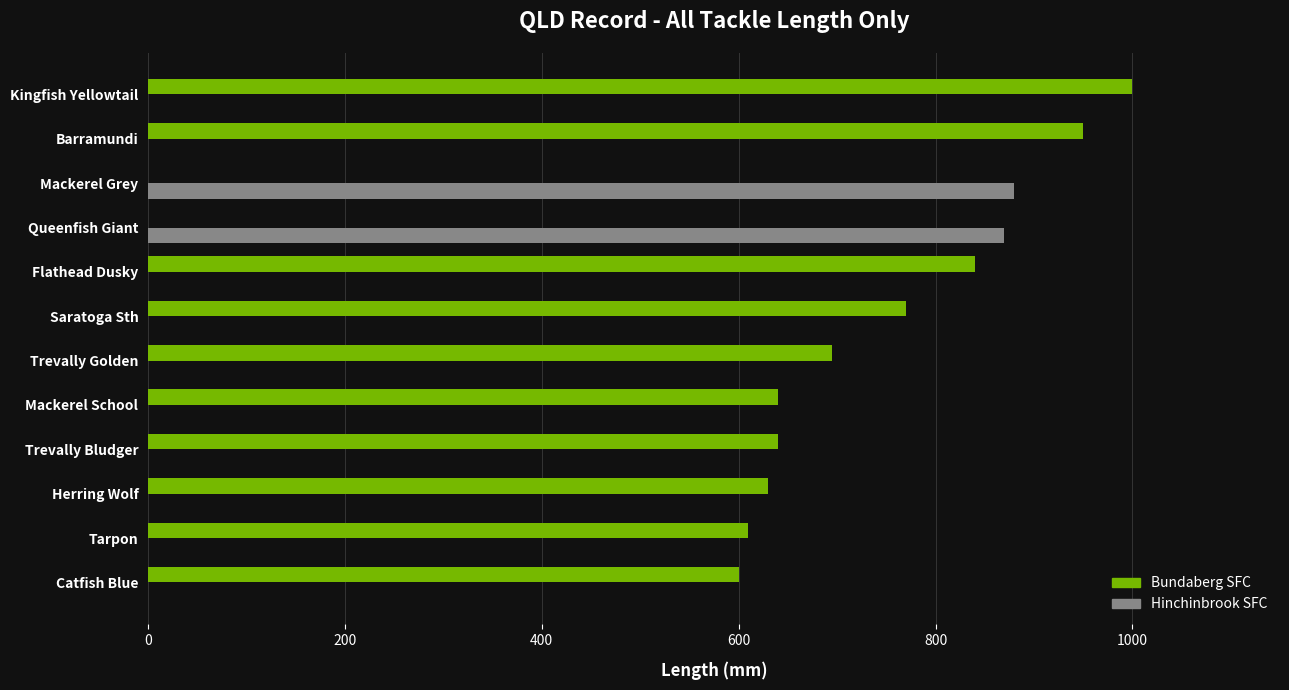

Between Saratoga Sth and Barramundi, which series saw the biggest shift?

Bundaberg SFC